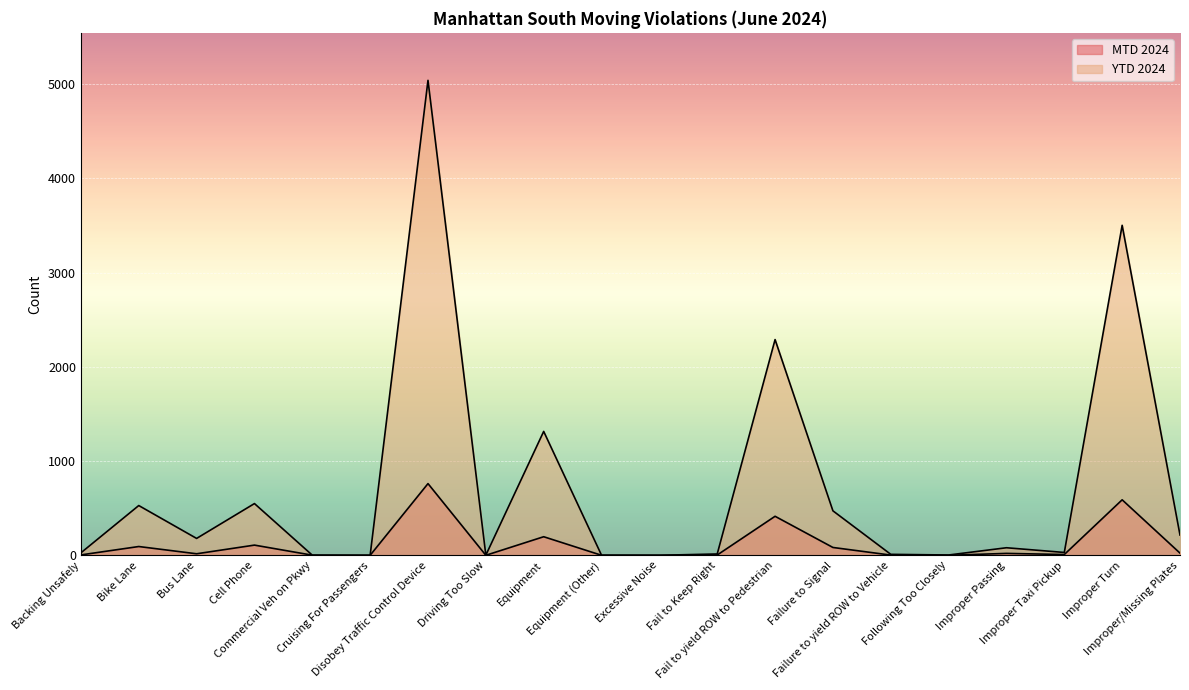

Count the number of categories in the chart.

20